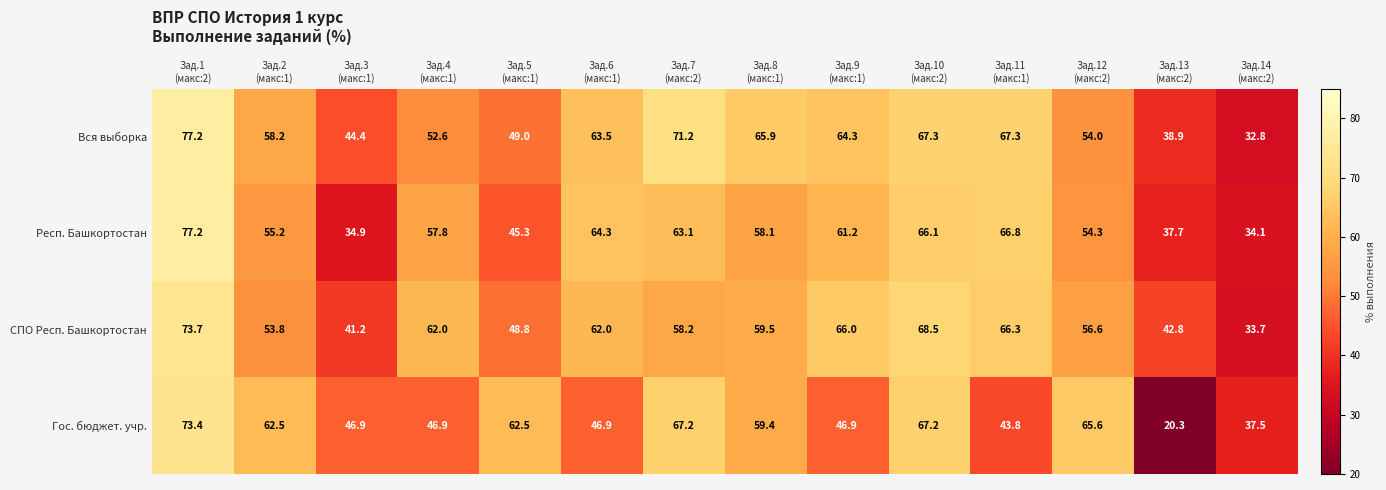

Which category has the lowest value across all series?

Зад.13
(макс:2)